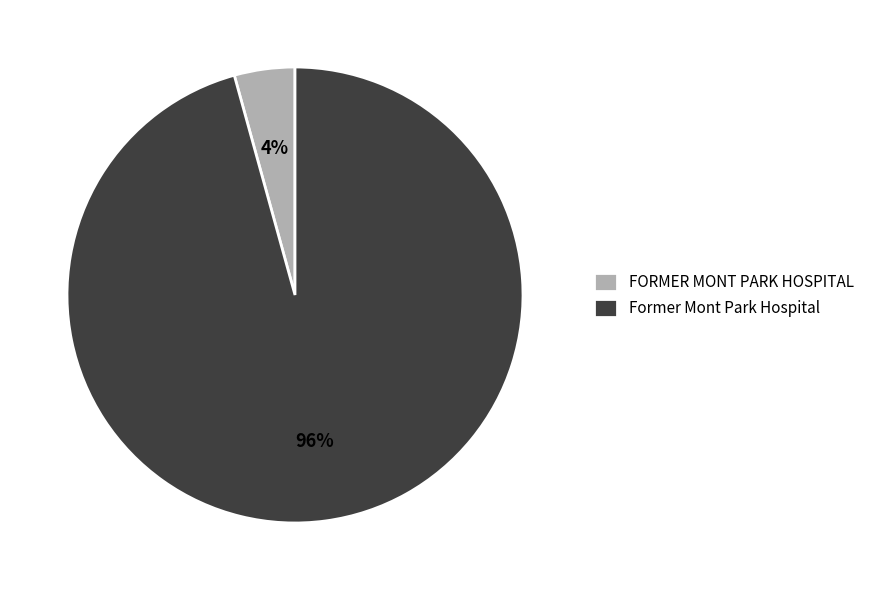

Which category has the biggest portion of the pie?

Former Mont Park Hospital